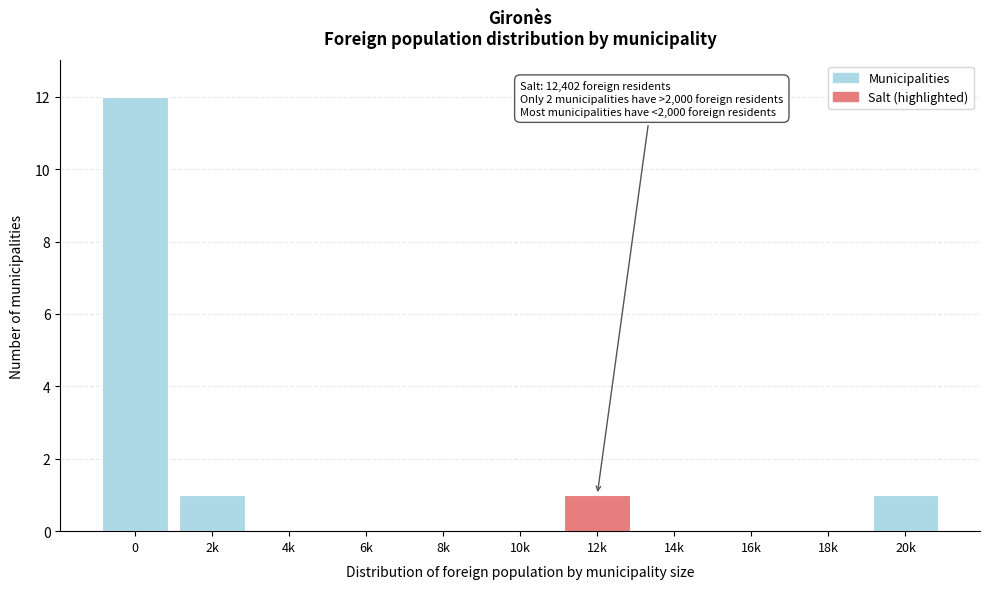

Reading left to right, what are all the values shown in this chart?

0=12	2k=1	4k=0	6k=0	8k=0	10k=0	12k=1	14k=0	16k=0	18k=0	20k=1